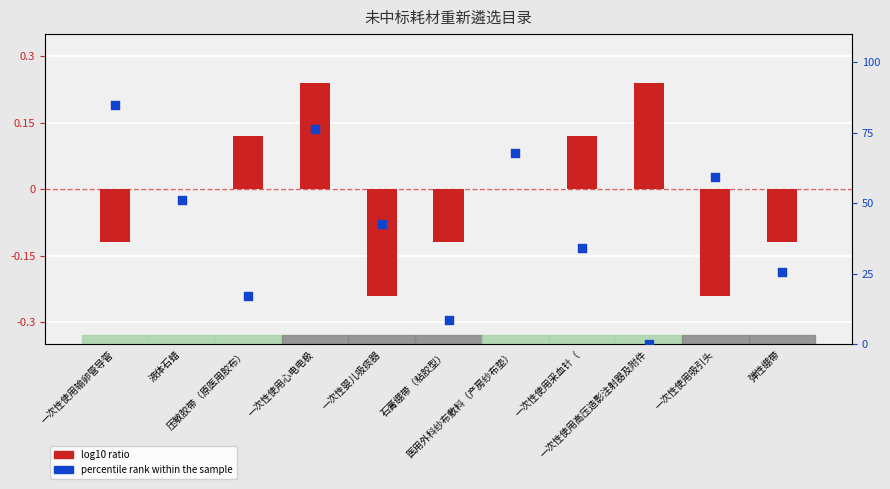

Which series contains the highest Y value?

percentile rank within the sample